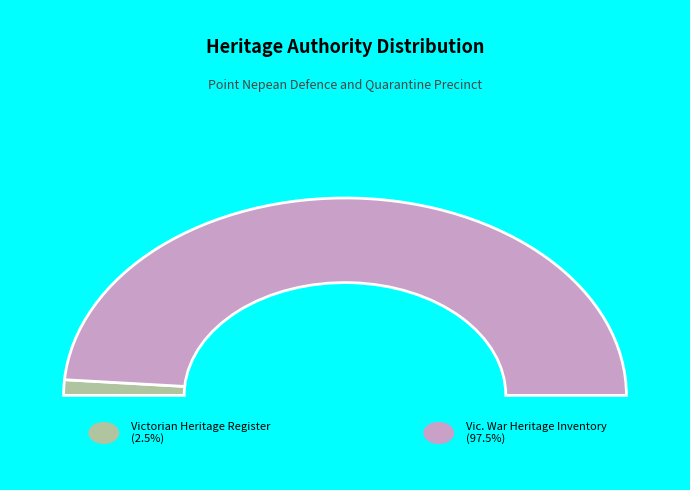

To the nearest percent, what portion does Vic. War Heritage Inventory represent?

97%